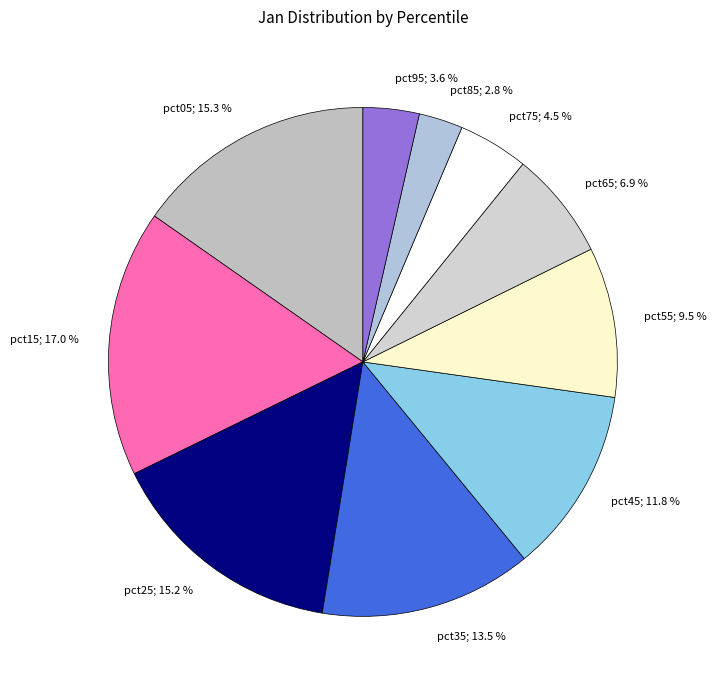

To the nearest percent, what is the difference between the pct45 and pct25 slice percentages?

3%